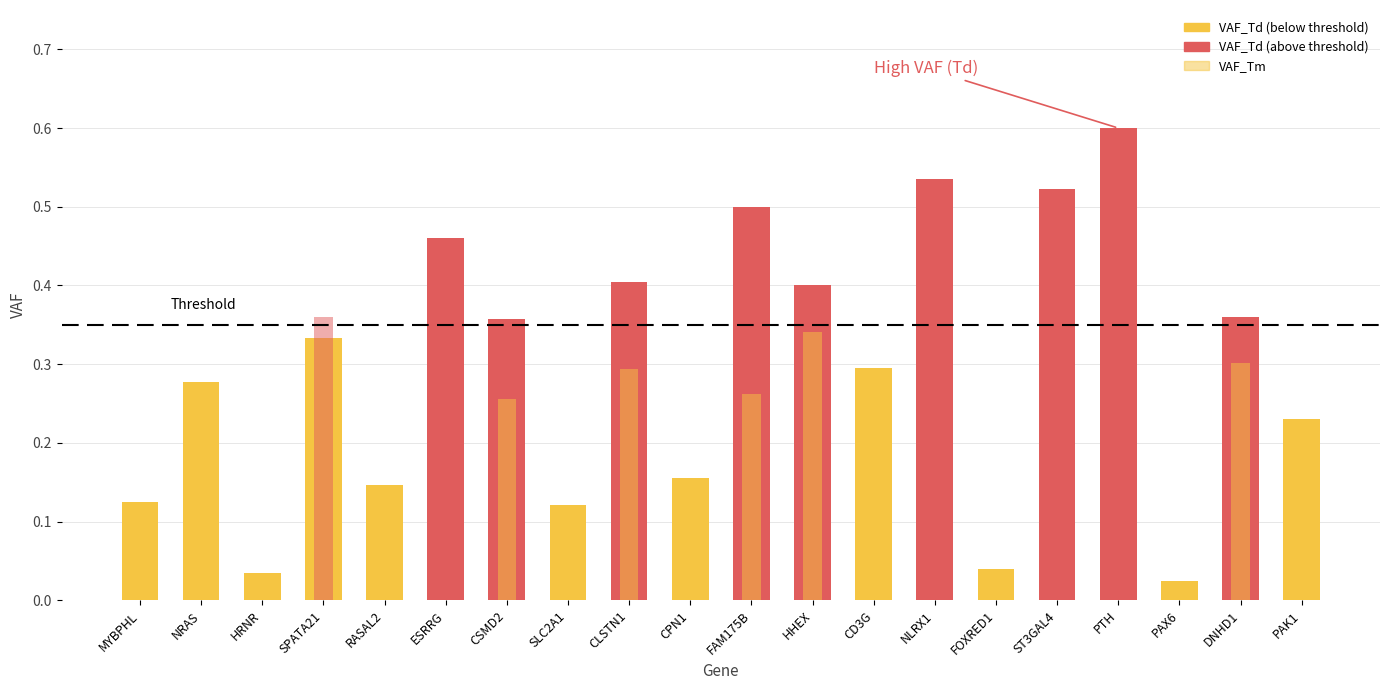

The VAF_Td series shows 0.5 at DNHD1. True or false?

False